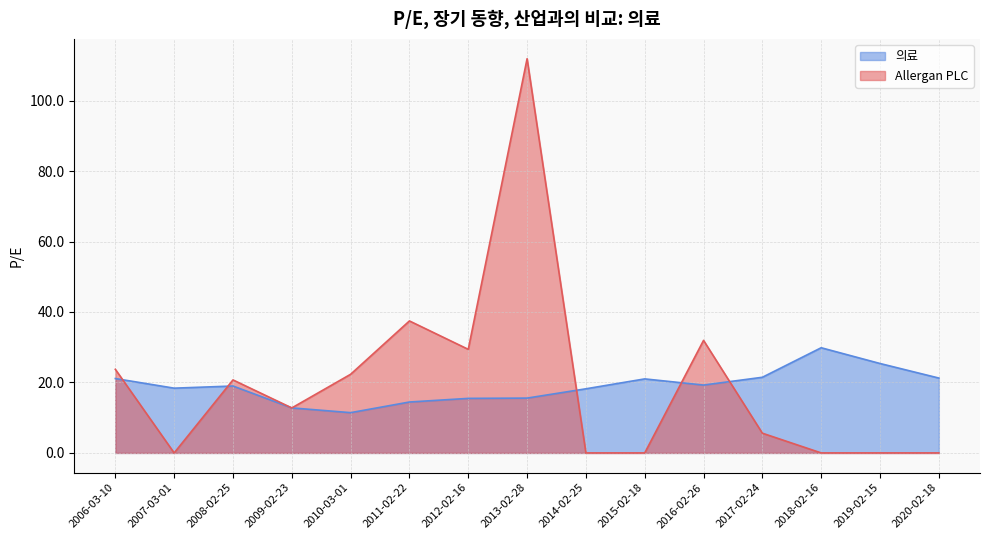

After their last crossing, which series has the higher values: Allergan PLC or 의료?

의료